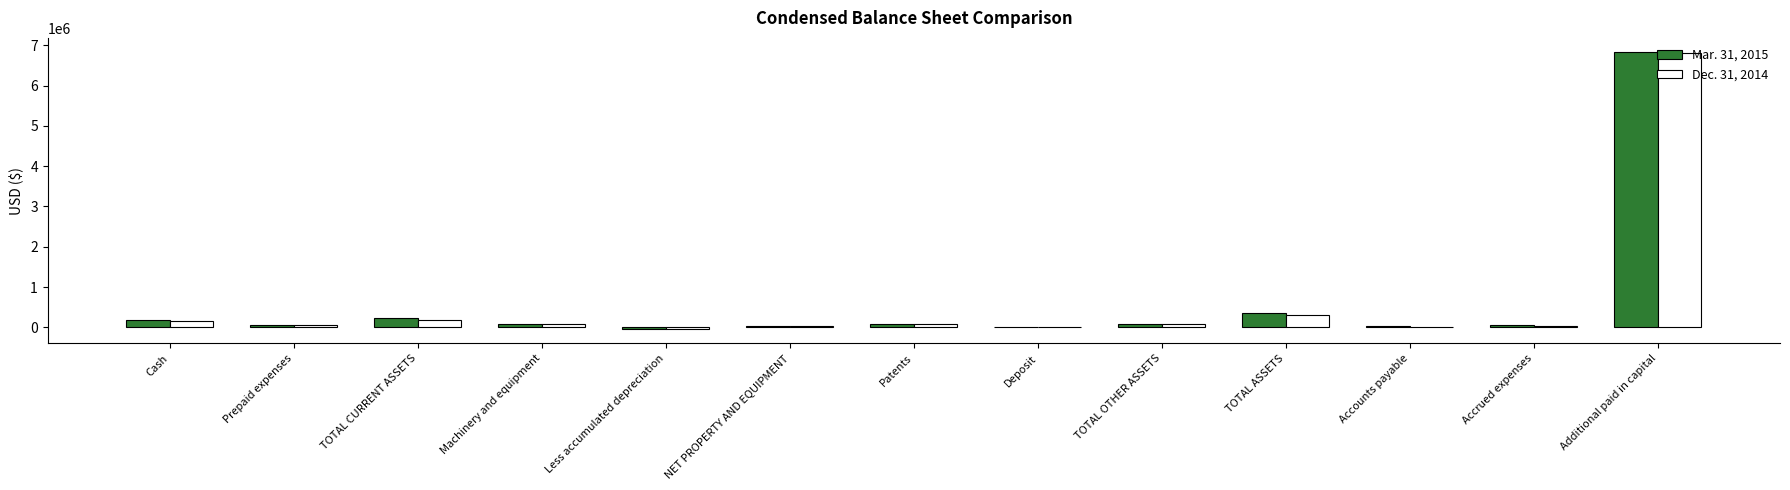

Which category has the highest value in the Dec. 31, 2014 series?

Additional paid in capital